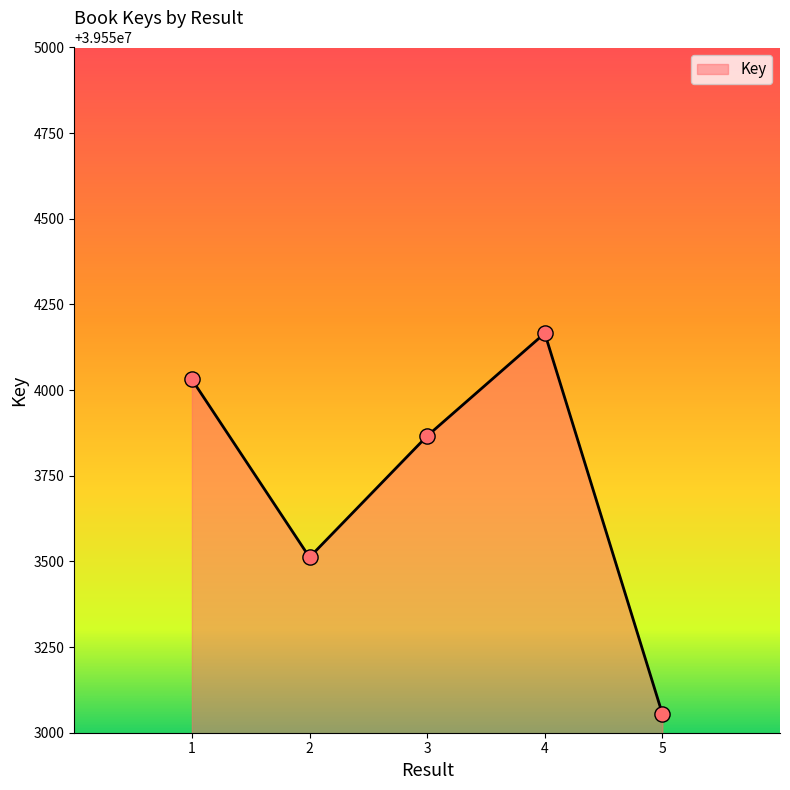

What is the change in value from 3 to 5?

-811